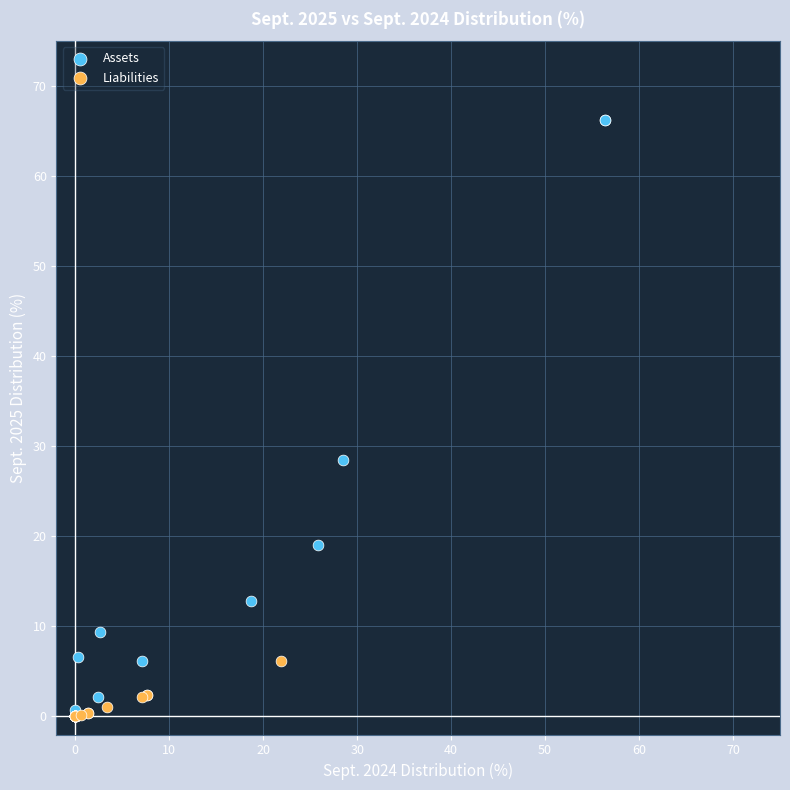

What are all the series names shown in the legend?

Assets, Liabilities